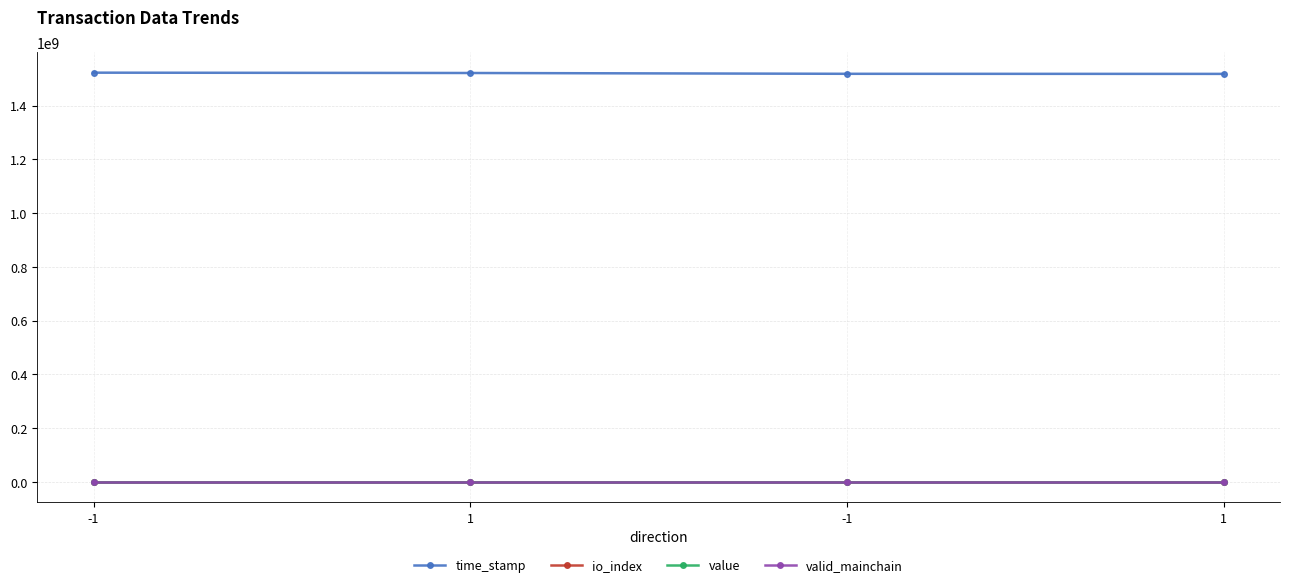

Reading right to left, what are all the values shown in this chart?

time_stamp: 1518232512.0	1518537182.0	1521541025.0	1522774411.0
io_index: 3.0	3.0	3.0	12.0
value: 87.8	87.8	87.8	87.8
valid_mainchain: 1.0	1.0	1.0	1.0